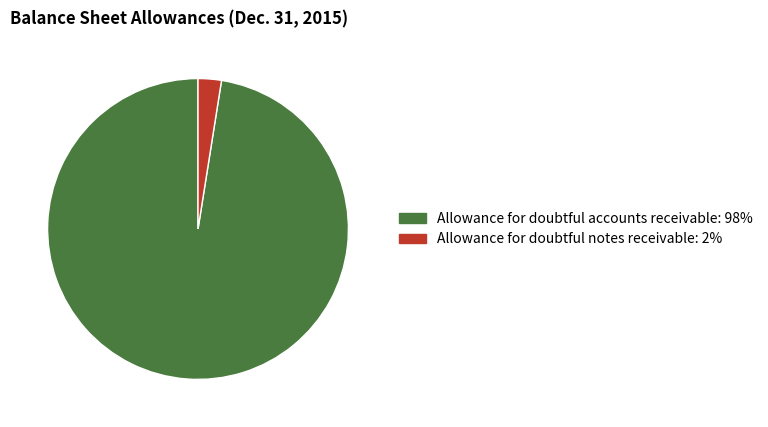

What is the largest slice in the pie chart?

Allowance for doubtful accounts receivable